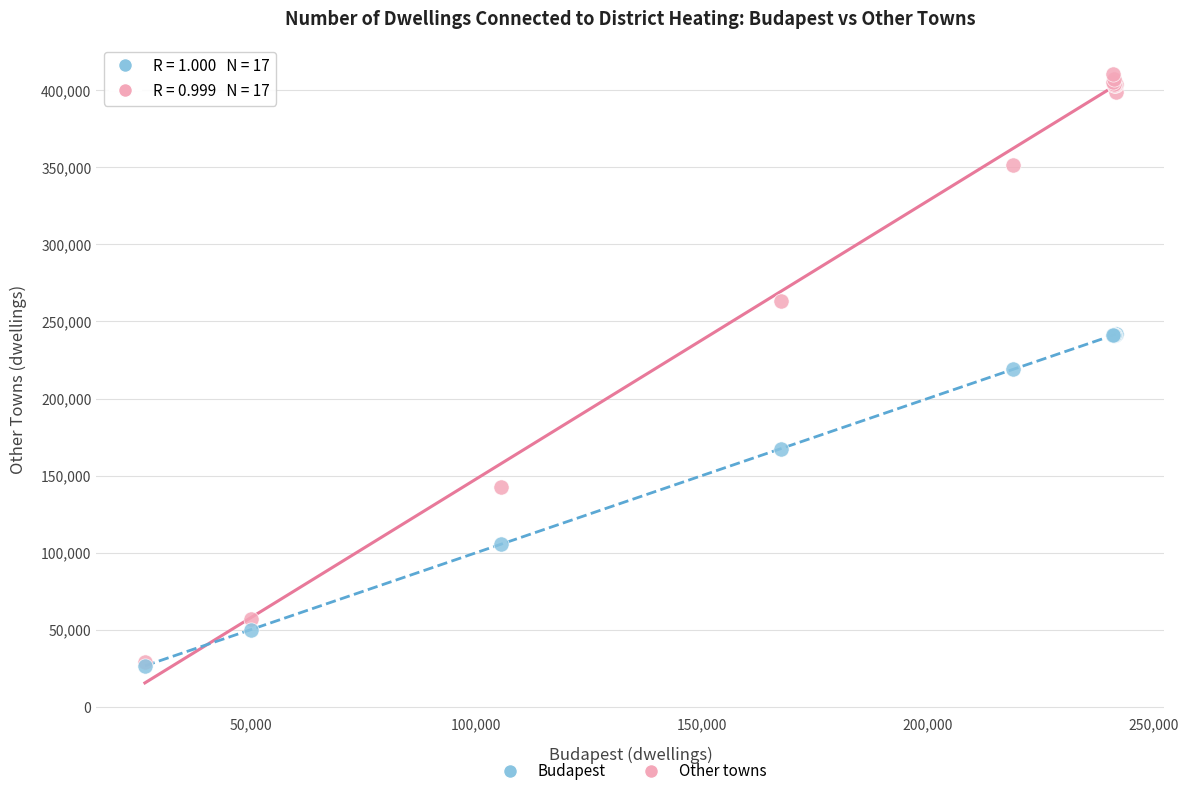

Which series reaches the maximum Y coordinate?

Other towns